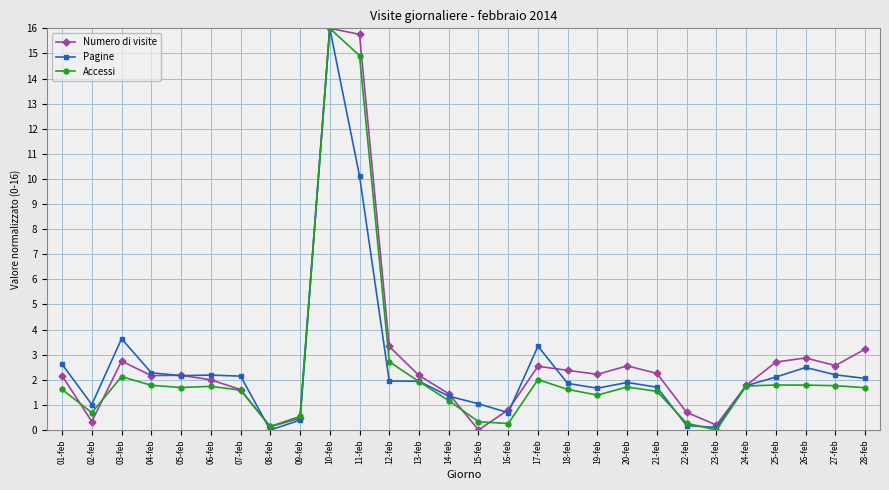

Does the chart have visible grid lines?

Yes